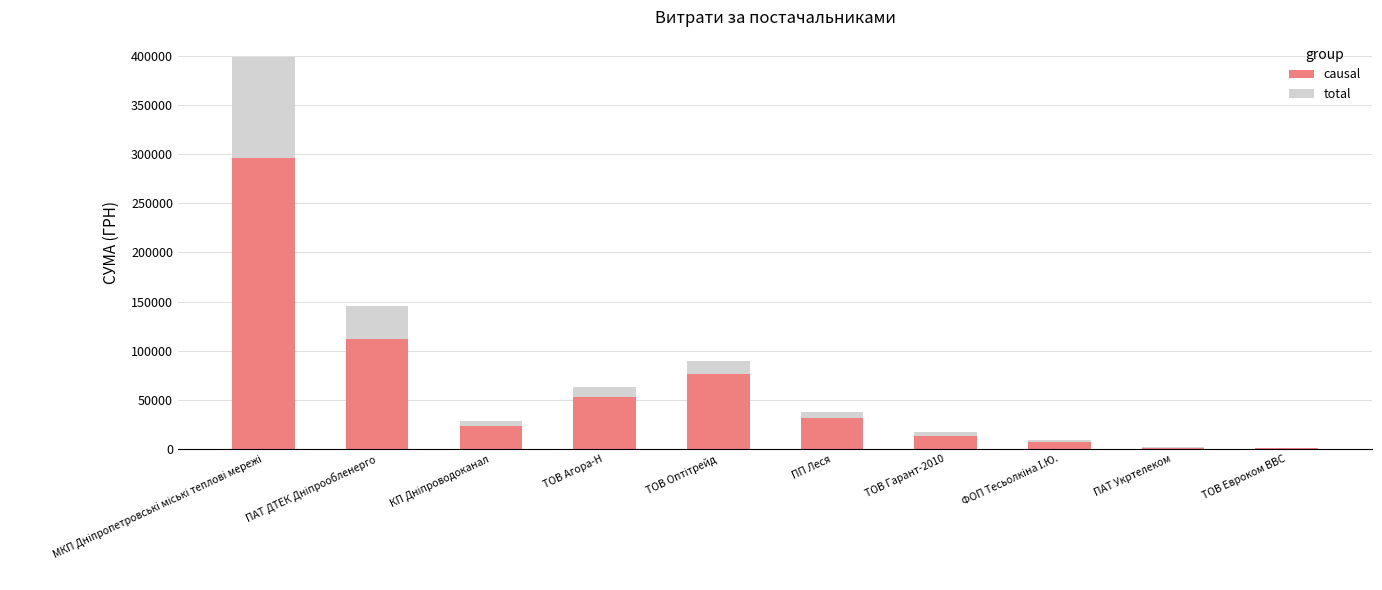

What is the highest value of the causal series?

295638.6